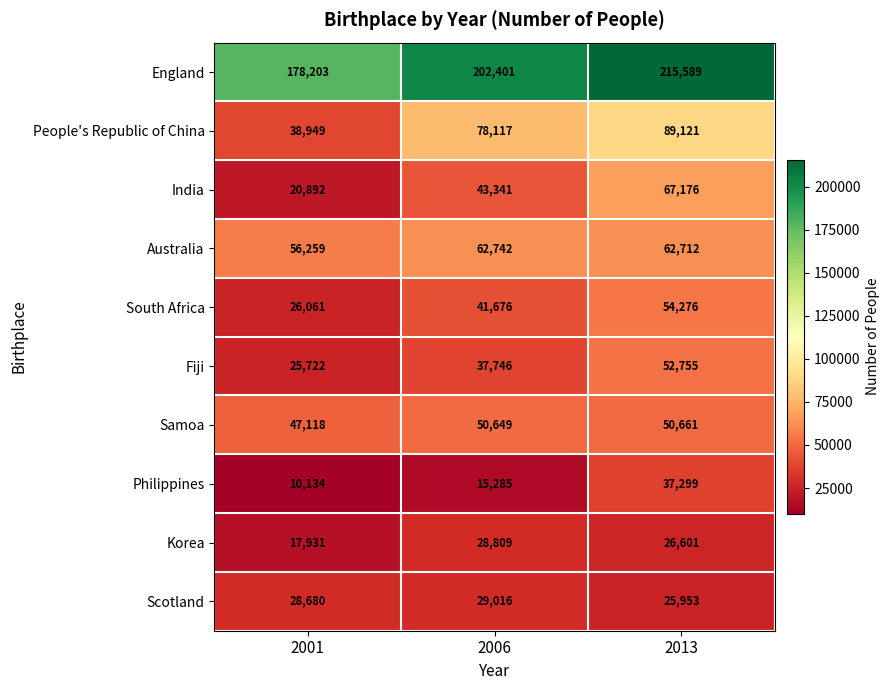

How many series are shown in this chart?

10